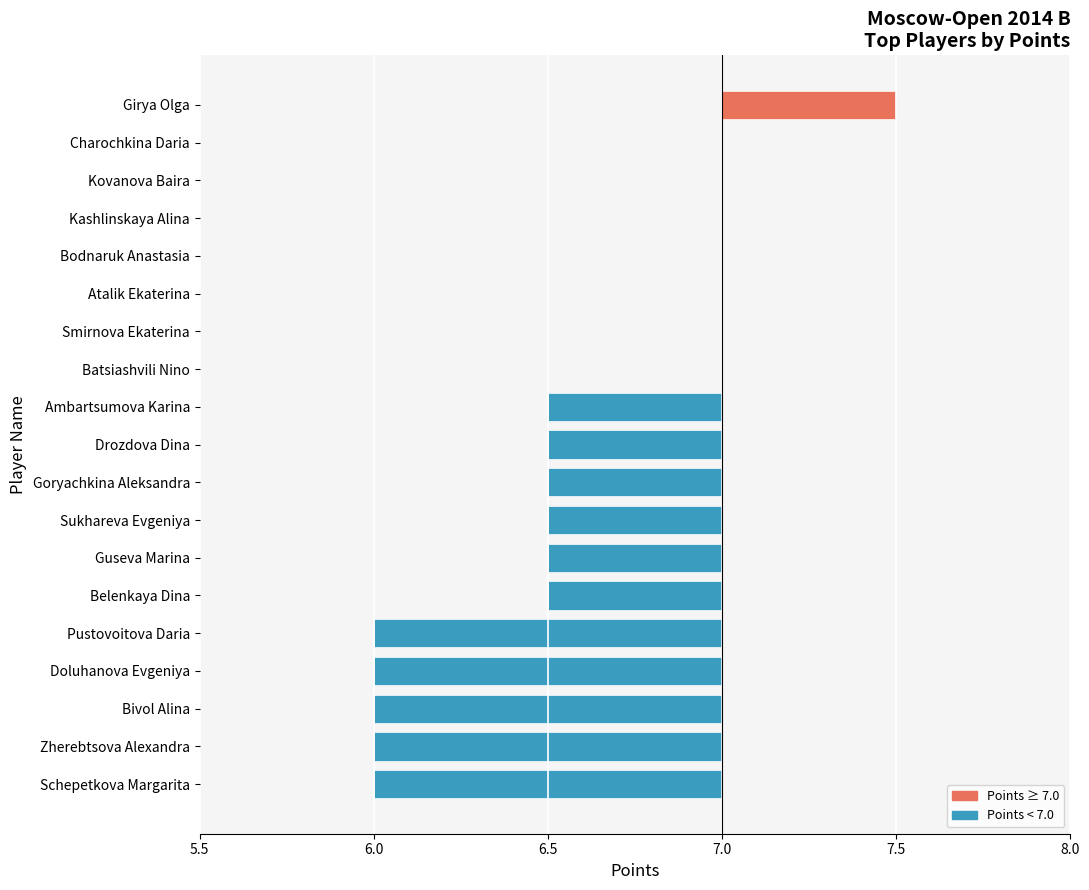

Rank the categories by value from highest to lowest.

Girya Olga, Charochkina Daria, Kovanova Baira, Kashlinskaya Alina, Bodnaruk Anastasia, Atalik Ekaterina, Smirnova Ekaterina, Batsiashvili Nino, Ambartsumova Karina, Drozdova Dina, Goryachkina Aleksandra, Sukhareva Evgeniya, Guseva Marina, Belenkaya Dina, Pustovoitova Daria, Doluhanova Evgeniya, Bivol Alina, Zherebtsova Alexandra, Schepetkova Margarita